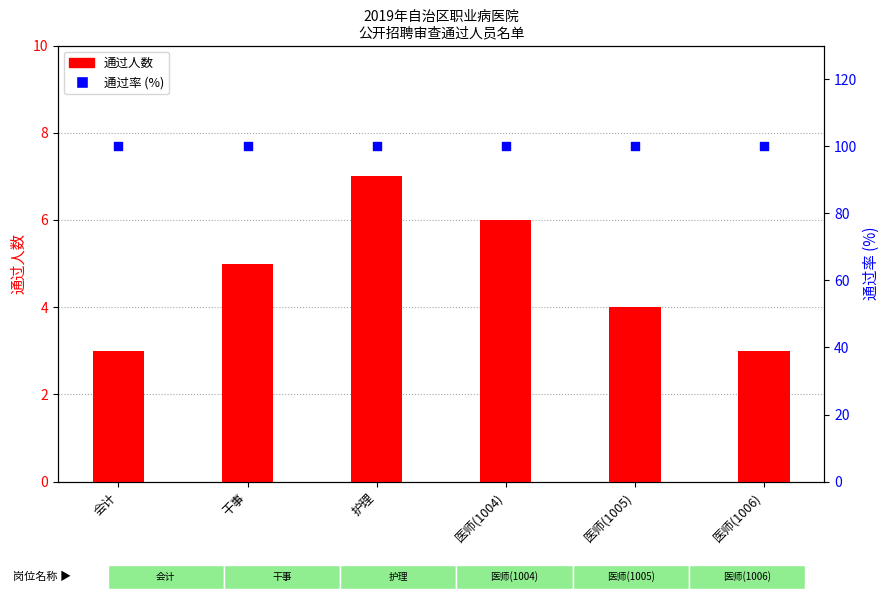

Which series contains the lowest Y value?

通过人数